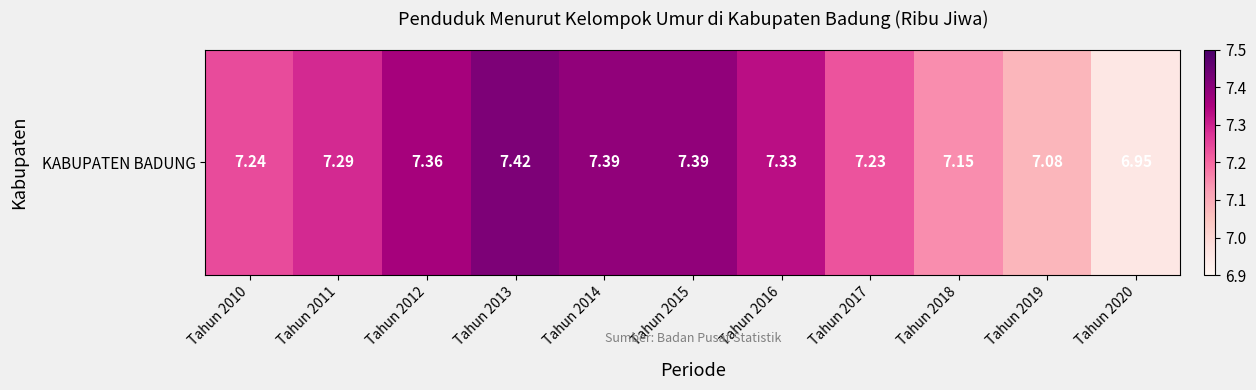

Which category has the highest value across all series?

Tahun 2013